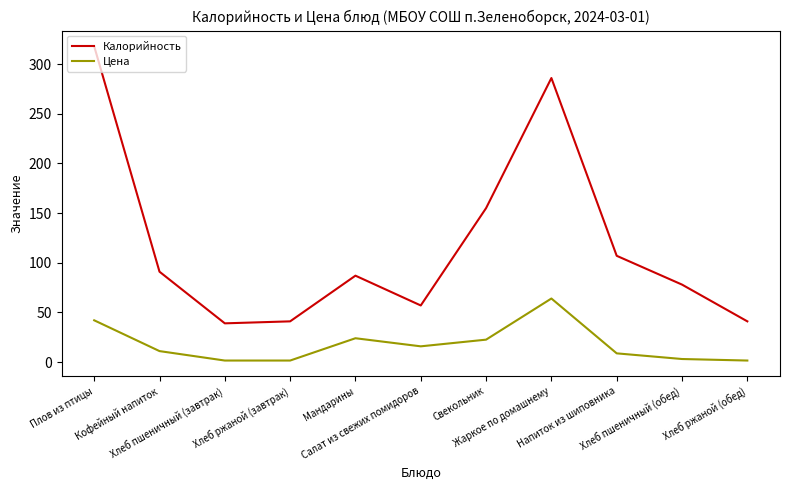

What is the average value of the Цена series?

17.8